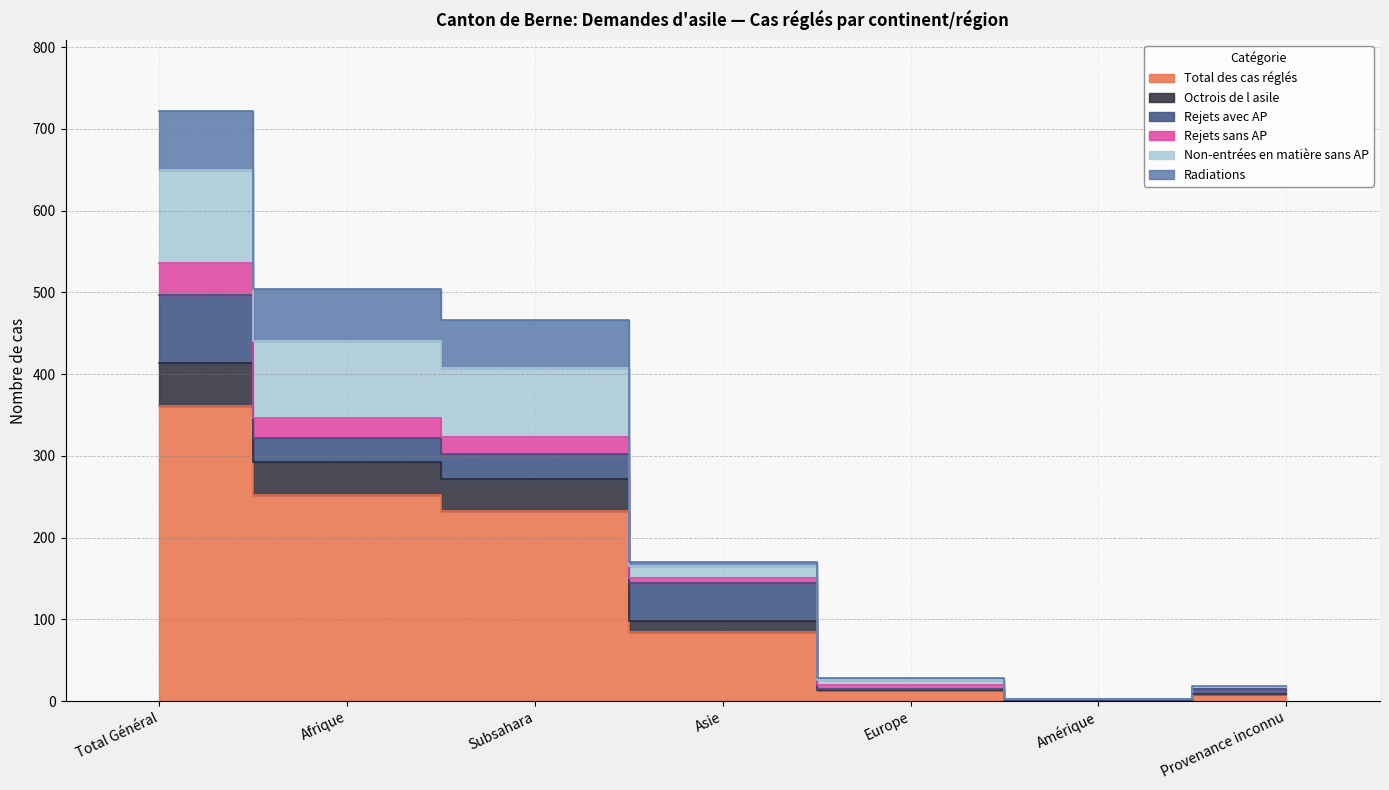

Where is Rejets sans AP nearest to the value 326?

Subsahara